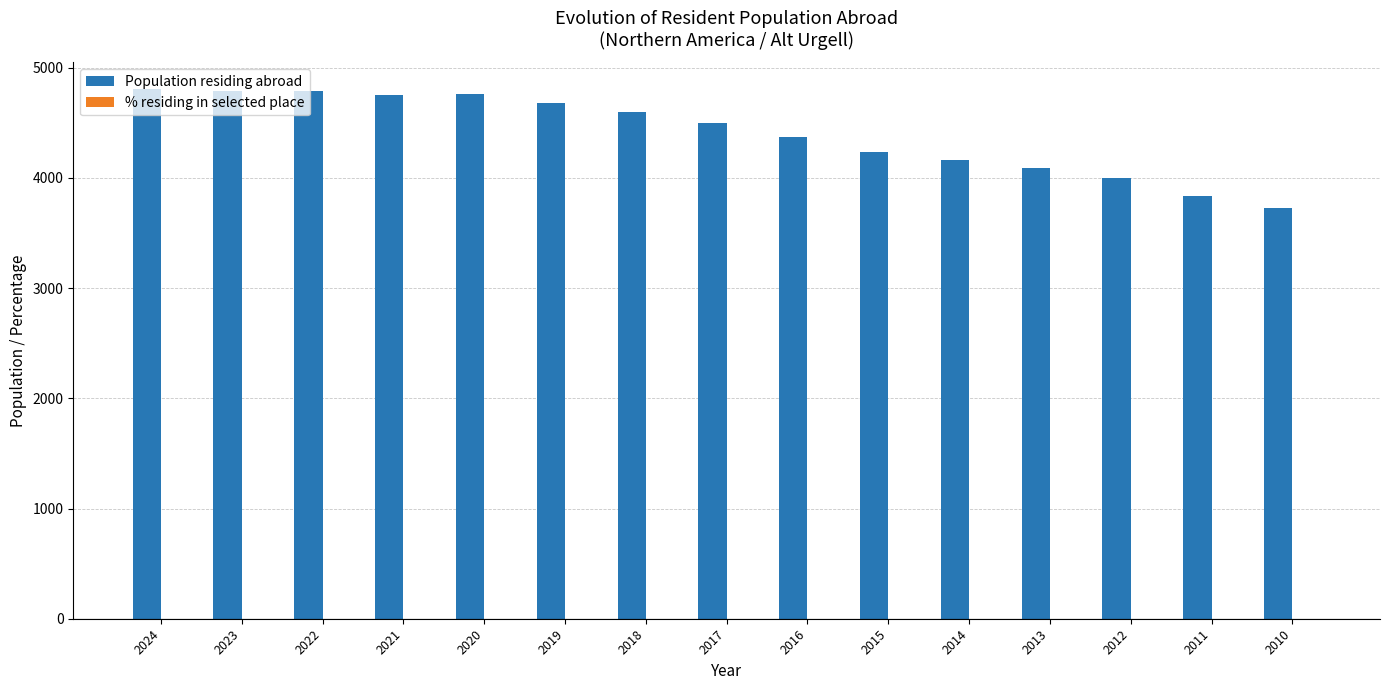

Between 2024 and 2010, which series saw the biggest shift?

Population residing abroad